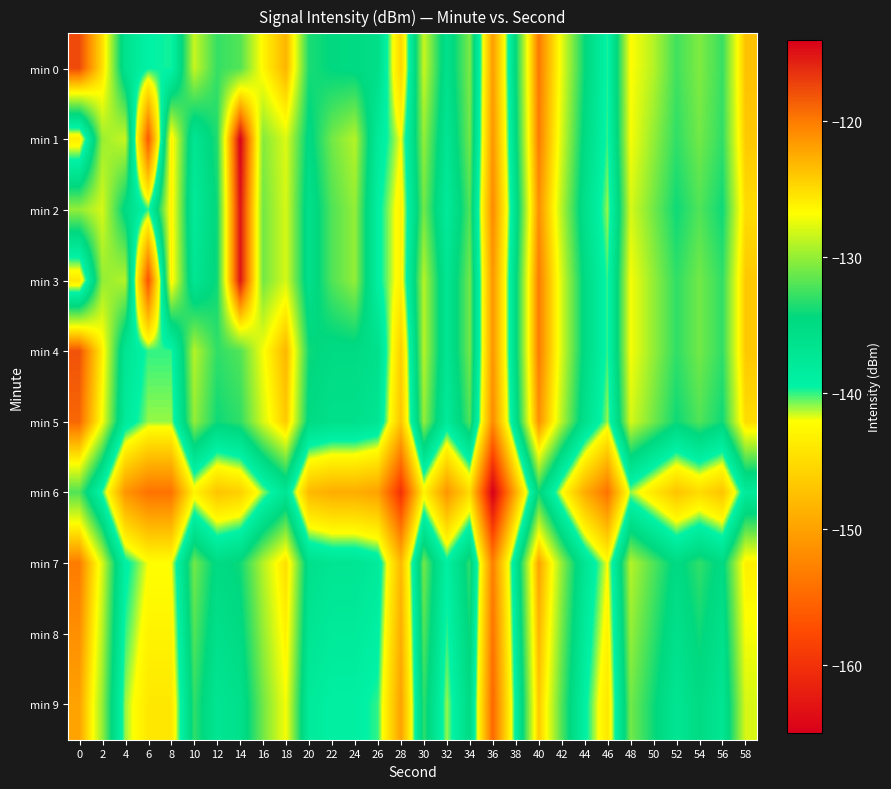

Reading left to right, what are all the values shown in this chart?

min 0: 0=-117.6	2=-125.1	4=-136.4	6=-139.4	8=-139.7	10=-128.5	12=-132.8	14=-132.0	16=-126.3	18=-122.9	20=-133.6	22=-134.5	24=-134.8	26=-135.6	28=-145.4	30=-128.4	32=-136.1	34=-130.7	36=-150.4	38=-134.4	40=-119.8	42=-127.4	44=-134.2	46=-139.8	48=-126.8	50=-129.0	52=-132.5	54=-130.6	56=-132.8	58=-123.6
min 1: 0=-143.5	2=-129.8	4=-128.4	6=-156.4	8=-125.9	10=-137.0	12=-133.4	14=-114.1	16=-130.5	18=-127.8	20=-135.0	22=-131.0	24=-129.0	26=-138.0	28=-142.0	30=-130.0	32=-137.0	34=-131.0	36=-151.0	38=-135.0	40=-120.0	42=-128.0	44=-135.0	46=-140.0	48=-127.0	50=-130.0	52=-133.0	54=-131.0	56=-133.0	58=-124.0
min 2: 0=-130.0	2=-128.0	4=-135.0	6=-140.0	8=-126.0	10=-138.0	12=-134.0	14=-115.0	16=-131.0	18=-128.0	20=-136.0	22=-132.0	24=-130.0	26=-139.0	28=-143.0	30=-131.0	32=-138.0	34=-132.0	36=-152.0	38=-136.0	40=-121.0	42=-129.0	44=-136.0	46=-141.0	48=-128.0	50=-131.0	52=-134.0	54=-132.0	56=-134.0	58=-125.0
min 3: 0=-144.0	2=-130.0	4=-129.0	6=-157.0	8=-126.0	10=-137.0	12=-134.0	14=-115.0	16=-131.0	18=-128.0	20=-136.0	22=-132.0	24=-130.0	26=-139.0	28=-143.0	30=-129.0	32=-137.0	34=-131.0	36=-151.0	38=-135.0	40=-120.0	42=-128.0	44=-135.0	46=-140.0	48=-127.0	50=-130.0	52=-133.0	54=-131.0	56=-133.0	58=-124.0
min 4: 0=-118.0	2=-126.0	4=-137.0	6=-140.0	8=-140.0	10=-129.0	12=-133.0	14=-132.0	16=-127.0	18=-123.0	20=-134.0	22=-135.0	24=-135.0	26=-136.0	28=-146.0	30=-129.0	32=-137.0	34=-131.0	36=-151.0	38=-135.0	40=-120.0	42=-128.0	44=-135.0	46=-140.0	48=-127.0	50=-130.0	52=-133.0	54=-131.0	56=-133.0	58=-124.0
min 5: 0=-119.0	2=-127.0	4=-138.0	6=-141.0	8=-141.0	10=-130.0	12=-134.0	14=-133.0	16=-128.0	18=-124.0	20=-135.0	22=-136.0	24=-136.0	26=-137.0	28=-147.0	30=-130.0	32=-138.0	34=-132.0	36=-152.0	38=-136.0	40=-121.0	42=-129.0	44=-136.0	46=-141.0	48=-128.0	50=-131.0	52=-134.0	54=-132.0	56=-134.0	58=-125.0
min 6: 0=-132.0	2=-140.0	4=-151.0	6=-154.0	8=-154.0	10=-143.0	12=-147.0	14=-146.0	16=-141.0	18=-137.0	20=-148.0	22=-149.0	24=-149.0	26=-150.0	28=-160.0	30=-143.0	32=-151.0	34=-145.0	36=-165.0	38=-149.0	40=-134.0	42=-142.0	44=-149.0	46=-154.0	48=-141.0	50=-144.0	52=-147.0	54=-145.0	56=-147.0	58=-138.0
min 7: 0=-120.0	2=-128.0	4=-139.0	6=-142.0	8=-142.0	10=-131.0	12=-135.0	14=-134.0	16=-129.0	18=-125.0	20=-136.0	22=-137.0	24=-137.0	26=-138.0	28=-148.0	30=-131.0	32=-139.0	34=-133.0	36=-153.0	38=-137.0	40=-122.0	42=-130.0	44=-137.0	46=-142.0	48=-129.0	50=-132.0	52=-135.0	54=-133.0	56=-135.0	58=-126.0
min 8: 0=-121.0	2=-129.0	4=-140.0	6=-143.0	8=-143.0	10=-132.0	12=-136.0	14=-135.0	16=-130.0	18=-126.0	20=-137.0	22=-138.0	24=-138.0	26=-139.0	28=-149.0	30=-132.0	32=-140.0	34=-134.0	36=-154.0	38=-138.0	40=-123.0	42=-131.0	44=-138.0	46=-143.0	48=-130.0	50=-133.0	52=-136.0	54=-134.0	56=-136.0	58=-127.0
min 9: 0=-122.0	2=-130.0	4=-141.0	6=-144.0	8=-144.0	10=-133.0	12=-137.0	14=-136.0	16=-131.0	18=-127.0	20=-138.0	22=-139.0	24=-139.0	26=-140.0	28=-150.0	30=-133.0	32=-141.0	34=-135.0	36=-155.0	38=-139.0	40=-124.0	42=-132.0	44=-139.0	46=-144.0	48=-131.0	50=-134.0	52=-137.0	54=-135.0	56=-137.0	58=-128.0